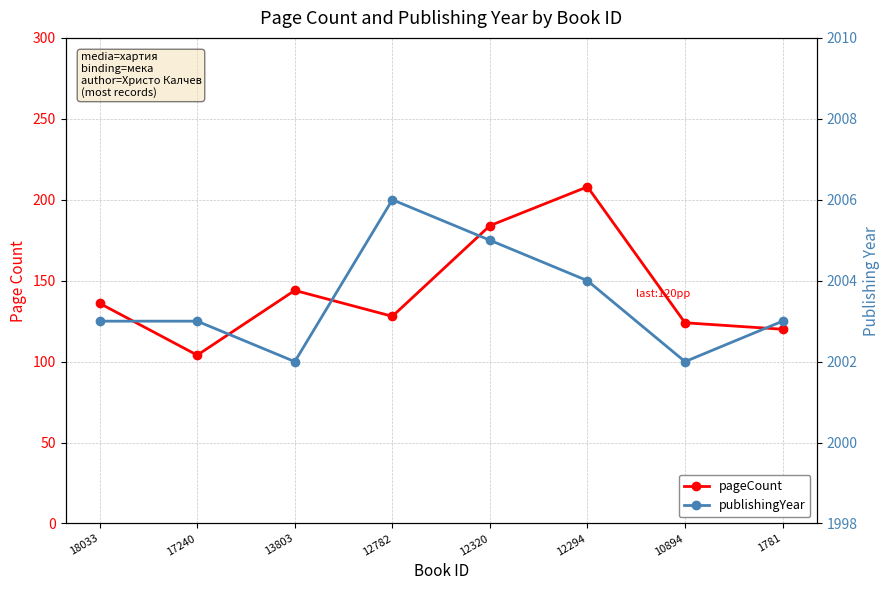

The value of publishingYear at 18033 is 755. True or false?

False